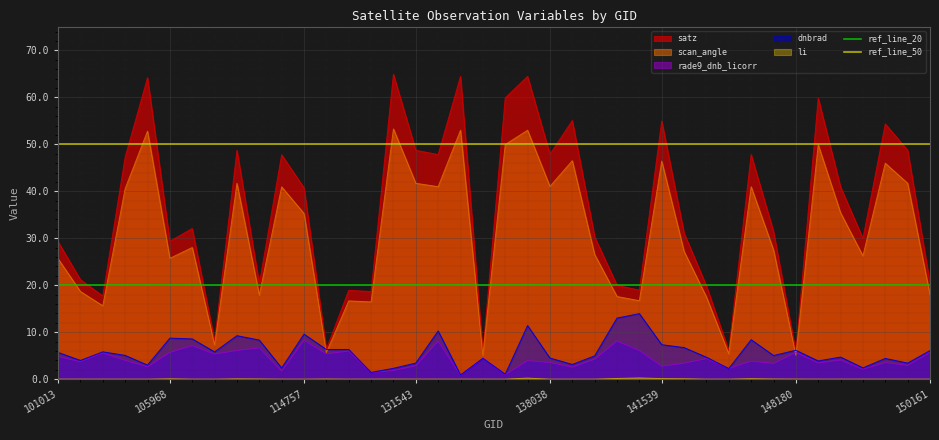

What is the maximum value for scan_angle?

53.3